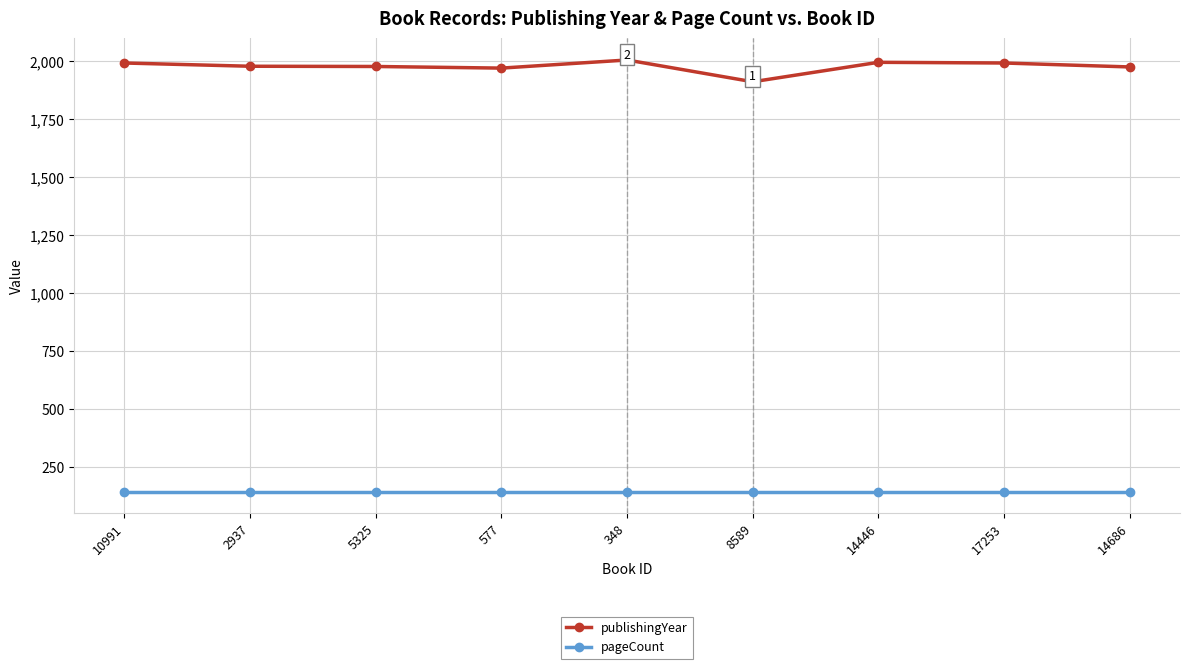

Which series has the largest total across all categories?

publishingYear